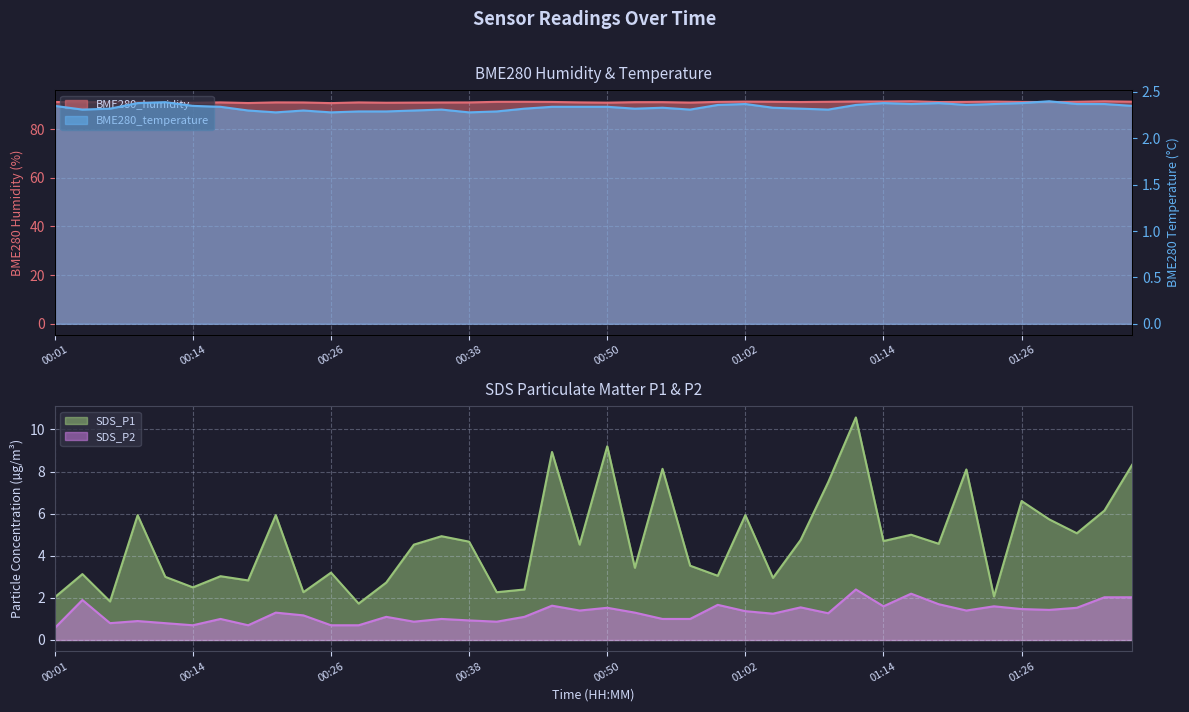

How many categories are shown in the chart?

40